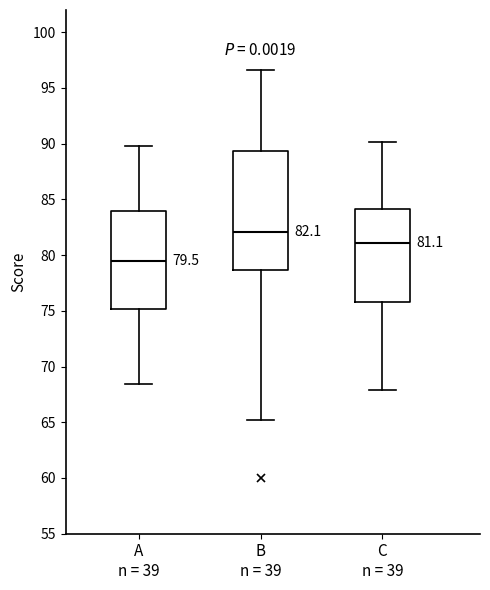

Which box's median line is the highest?

B n = 39